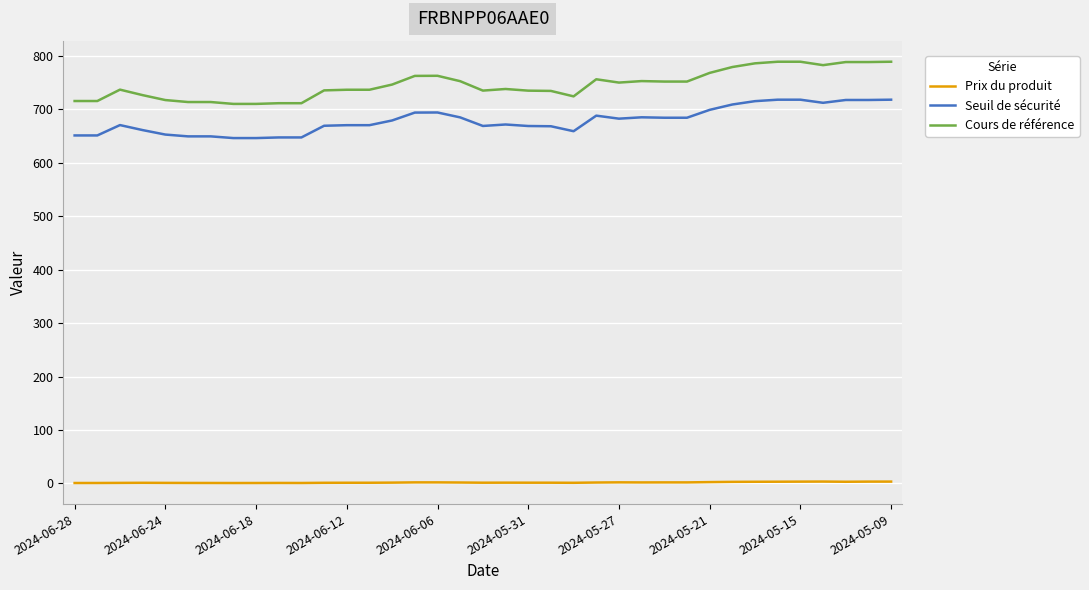

What is the lowest value of the Cours de référence series?

710.1